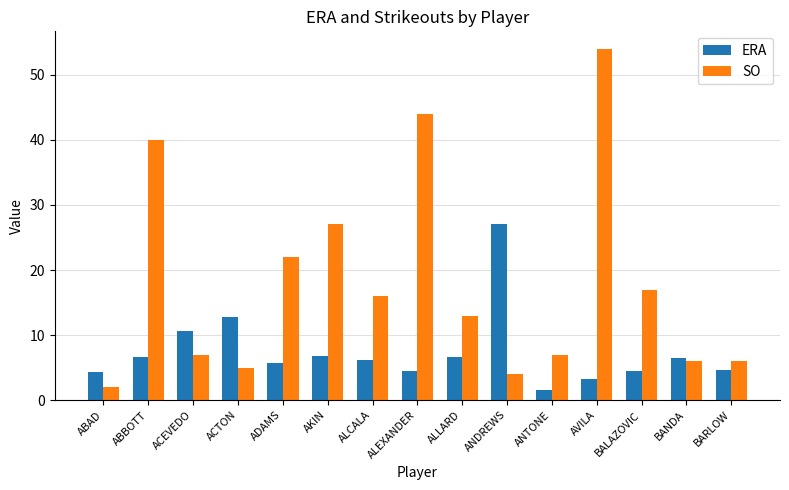

What is the average value of the ERA series?

7.4